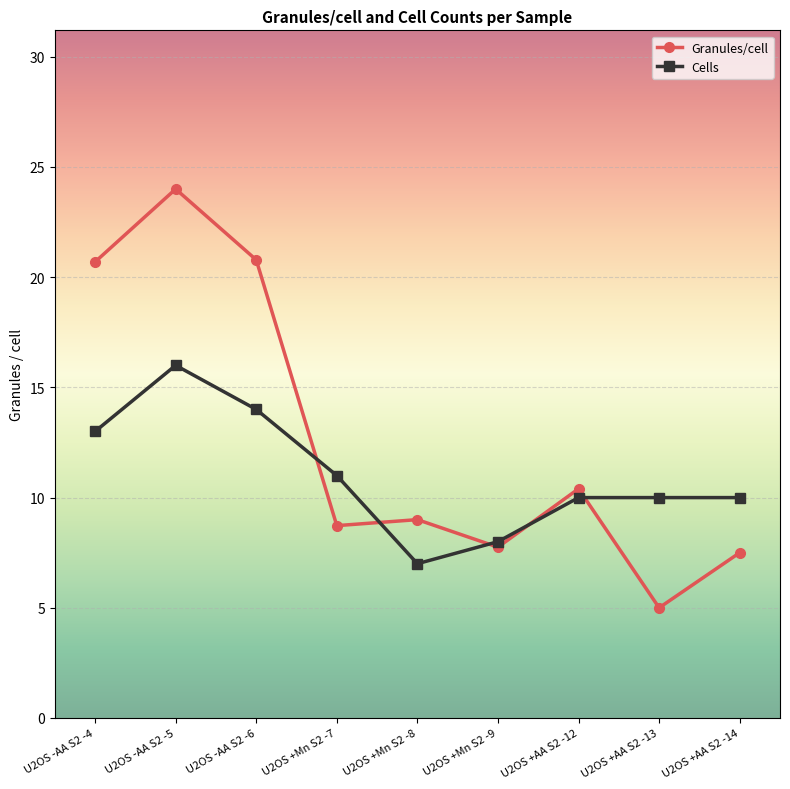

What is the sum of the Cells values at U2OS +Mn S2 -7 and U2OS +AA S2 -12?

21.0